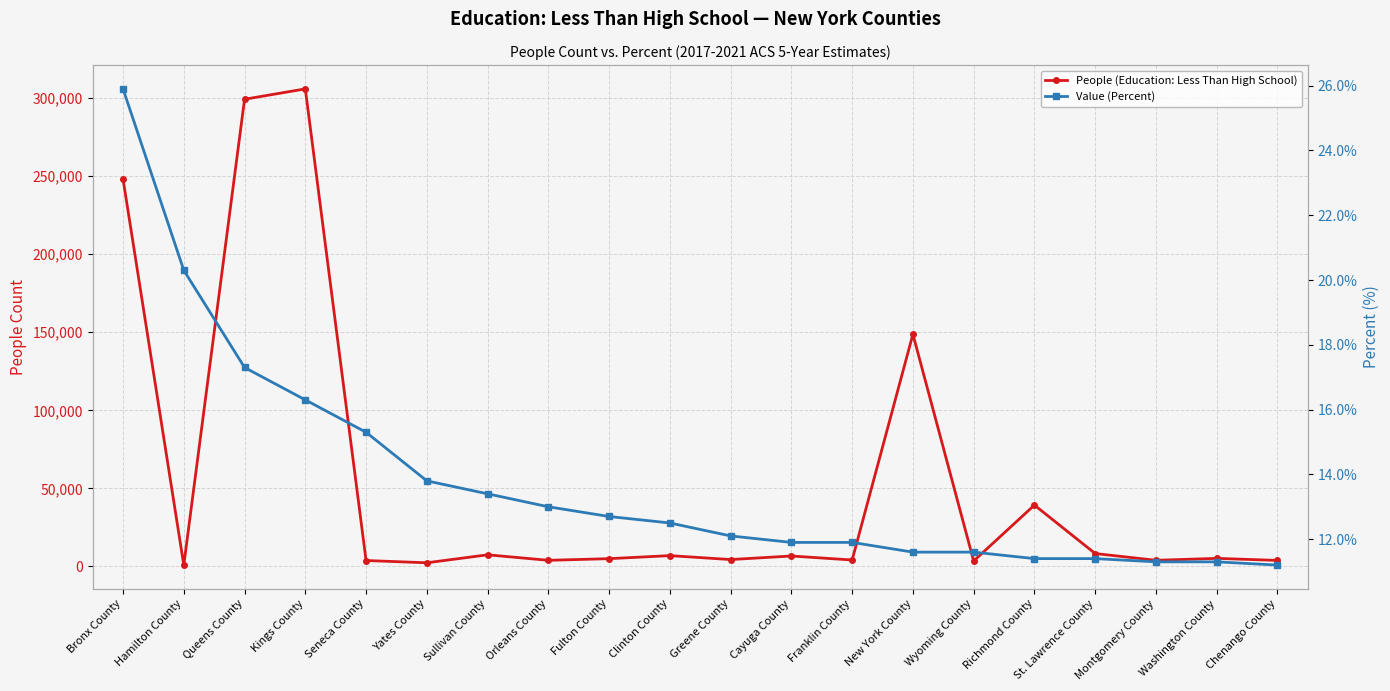

Reading left to right, list all the values displayed in this chart.

People (Education: Less Than High School): Bronx County=248215.0	Hamilton County=809.0	Queens County=299347.0	Kings County=305982.0	Seneca County=3738.0	Yates County=2286.0	Sullivan County=7399.0	Orleans County=3866.0	Fulton County=4926.0	Clinton County=6871.0	Greene County=4359.0	Cayuga County=6635.0	Franklin County=4068.0	New York County=148767.0	Wyoming County=3432.0	Richmond County=39258.0	St. Lawrence County=8203.0	Montgomery County=3885.0	Washington County=5108.0	Chenango County=3810.0
Value (Percent): Bronx County=25.9	Hamilton County=20.3	Queens County=17.3	Kings County=16.3	Seneca County=15.3	Yates County=13.8	Sullivan County=13.4	Orleans County=13.0	Fulton County=12.7	Clinton County=12.5	Greene County=12.1	Cayuga County=11.9	Franklin County=11.9	New York County=11.6	Wyoming County=11.6	Richmond County=11.4	St. Lawrence County=11.4	Montgomery County=11.3	Washington County=11.3	Chenango County=11.2